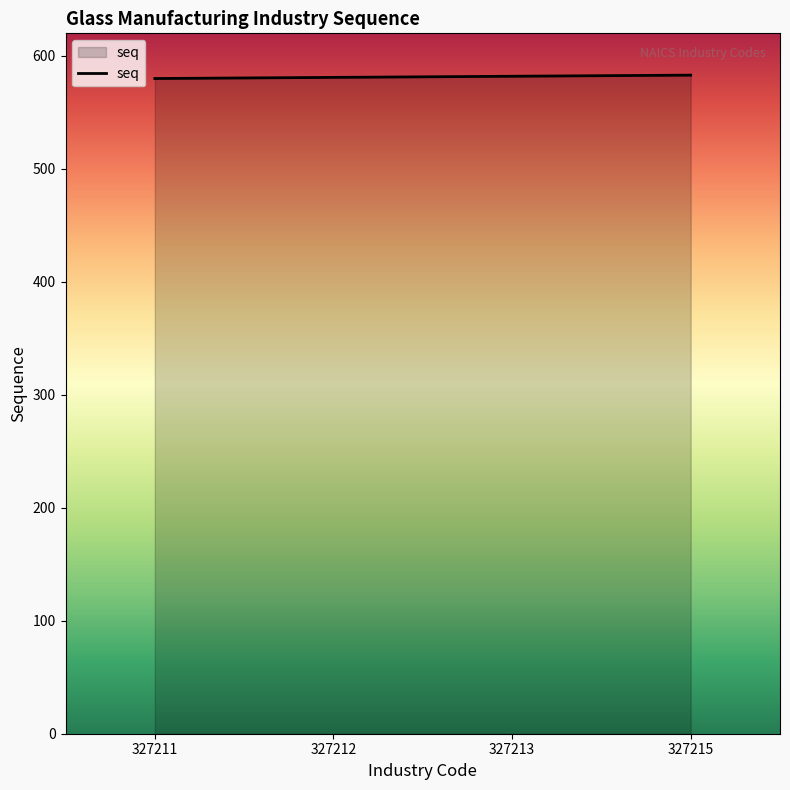

What is the ratio of the value at 327212 to the value at 327211?

1.0